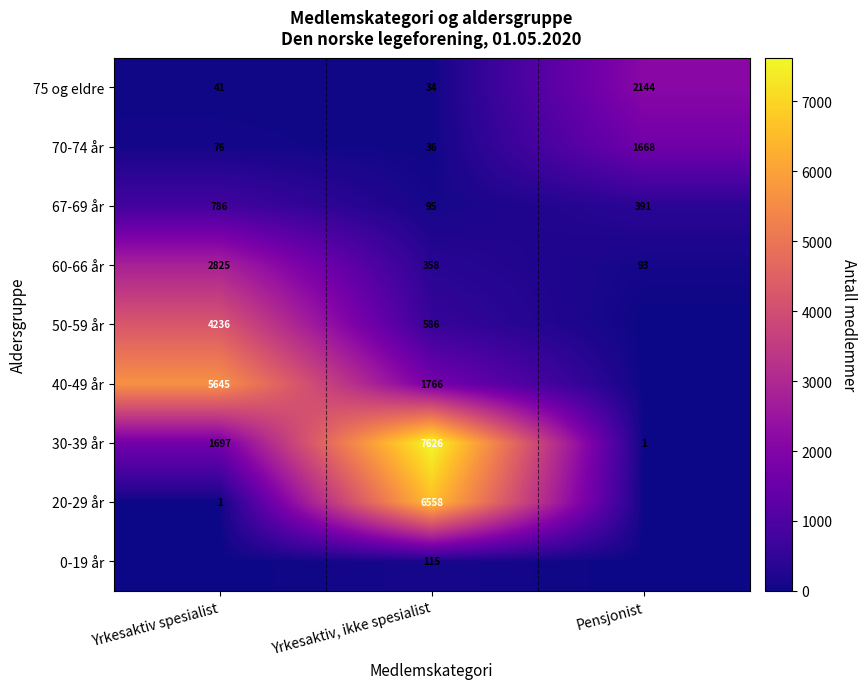

Is it true that 50-59 år equals 586 at Yrkesaktiv, ikke spesialist?

True